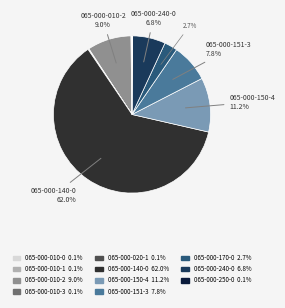

How many slices are in this pie chart?

11